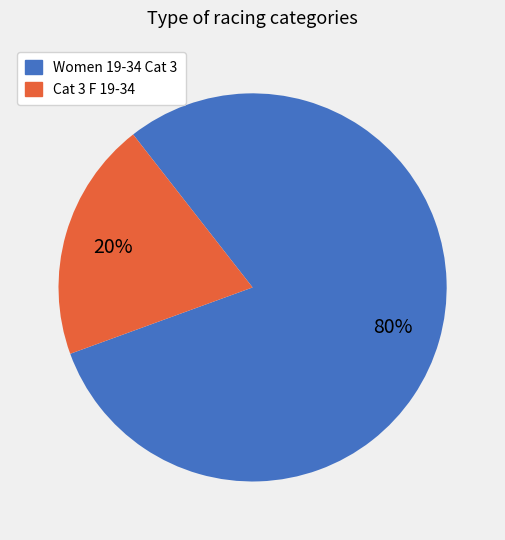

Which slice is the smallest?

Cat 3 F 19-34